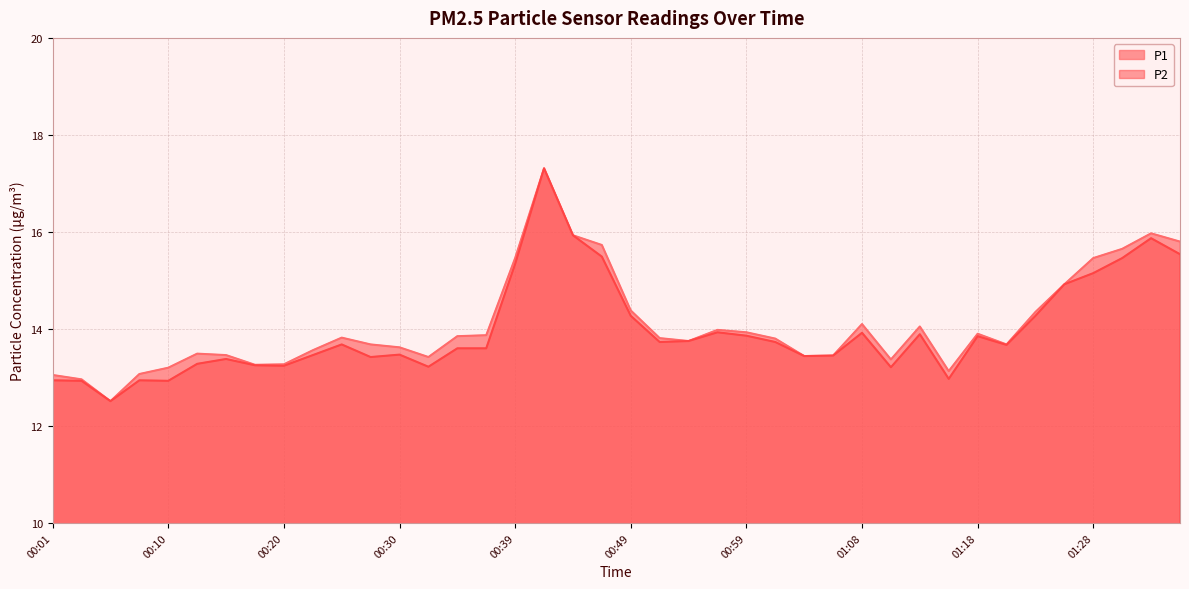

At which label is P2 closest to 14?

00:56